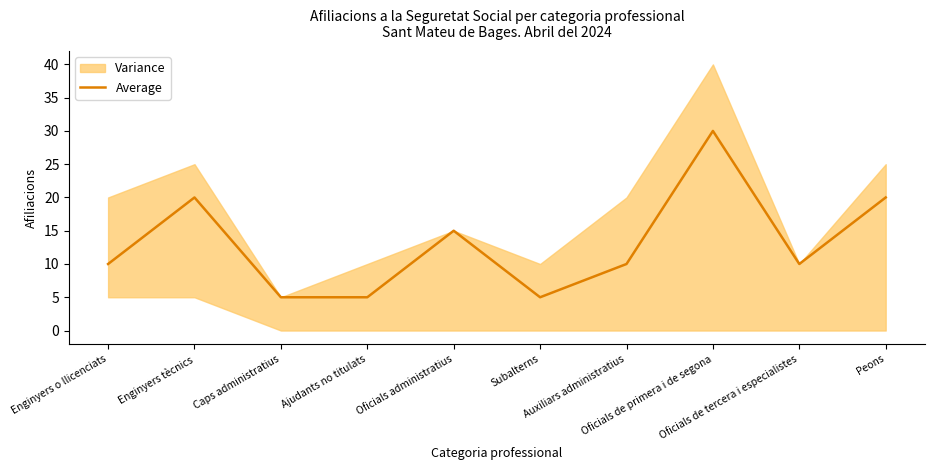

The value at Caps administratius is 5. True or false?

True